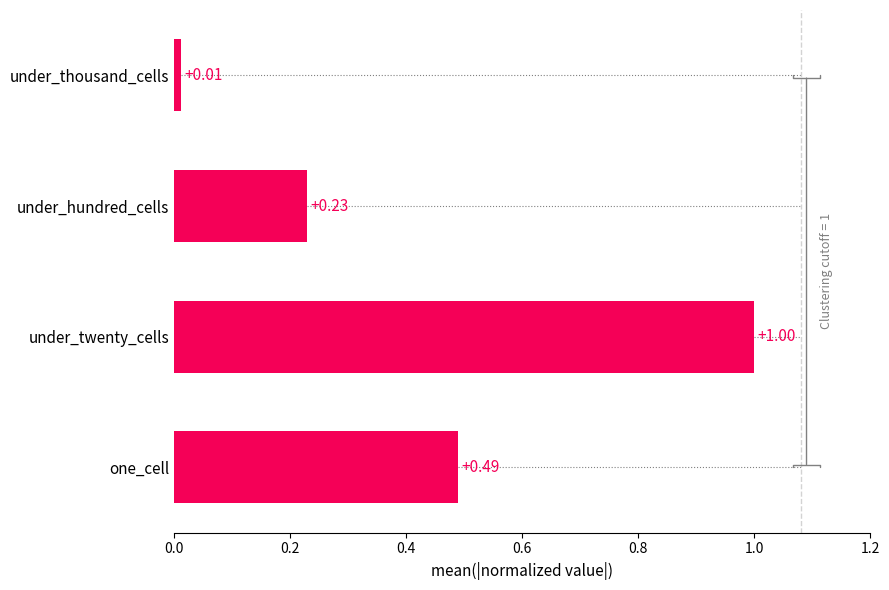

What is the difference between the values at under_twenty_cells and under_hundred_cells?

0.8